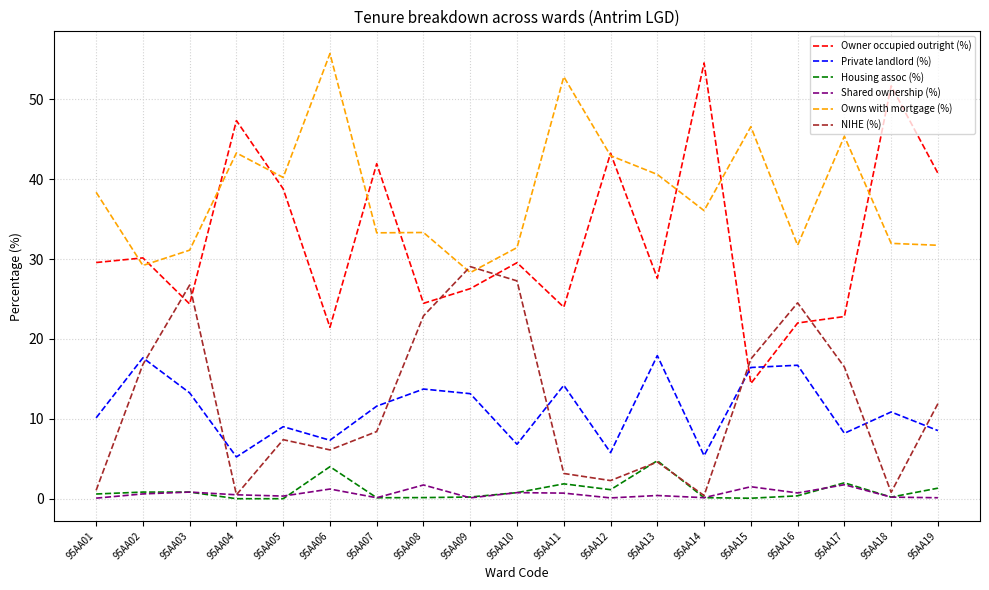

Which series changed the most between 95AA06 and 95AA16?

Owns with mortgage (%)